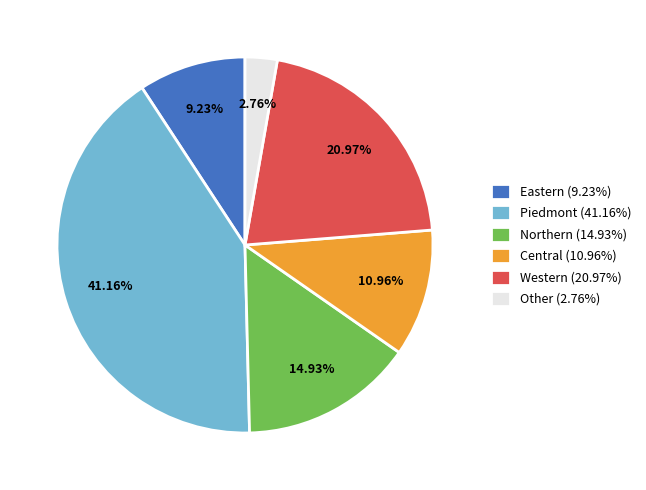

Does any single category account for the majority?

No